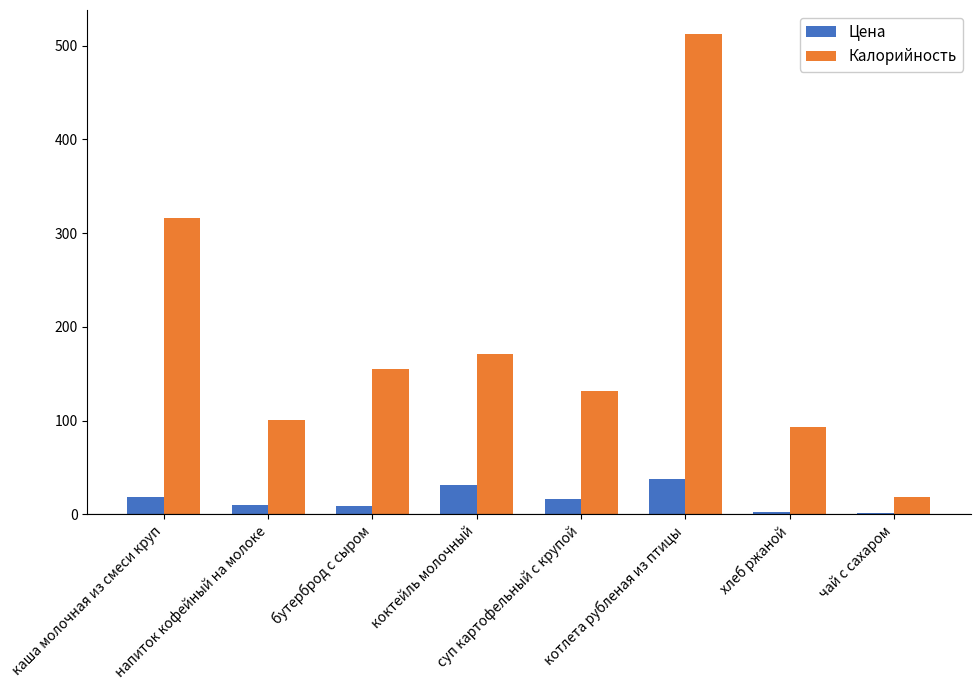

At напиток кофейный на молоке, list the series in order from smallest to largest.

Цена, Калорийность